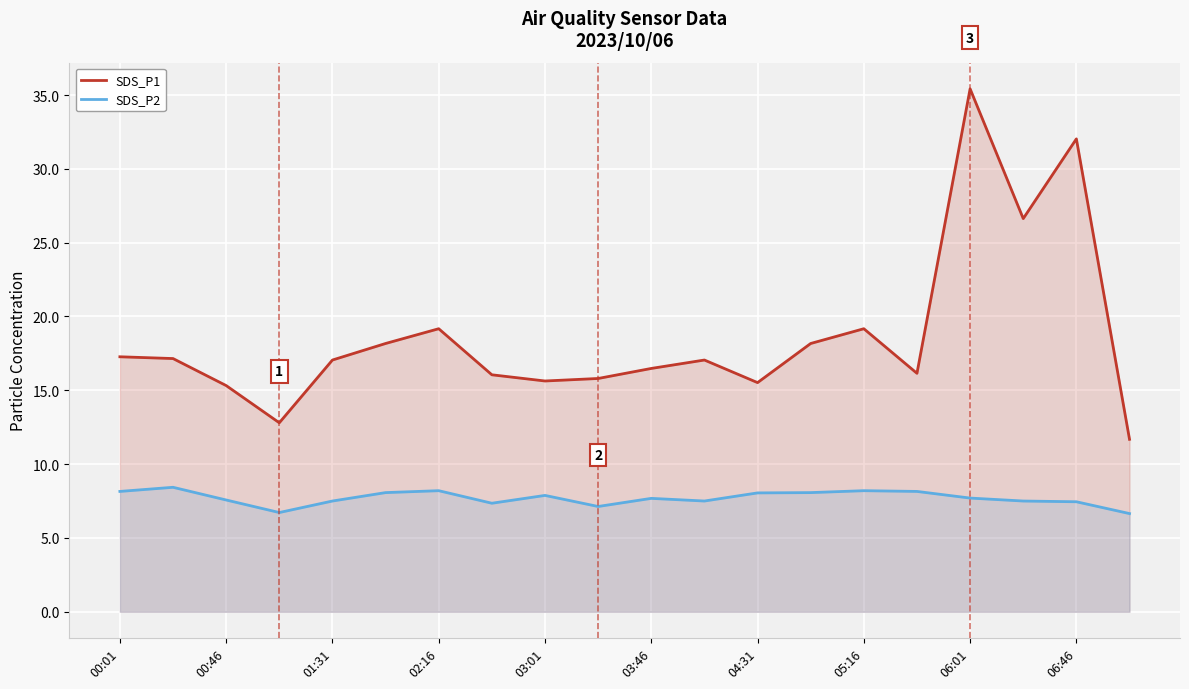

List the series in order of their peak value, lowest first.

SDS_P2, SDS_P1